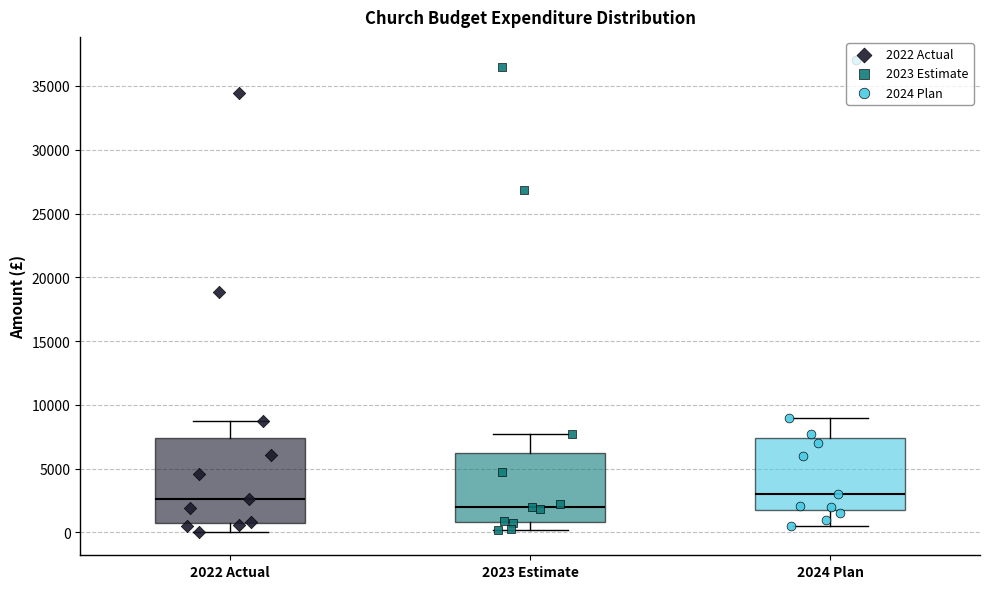

Comparing the boxes themselves (not the whiskers), which one is the tallest?

2022 Actual